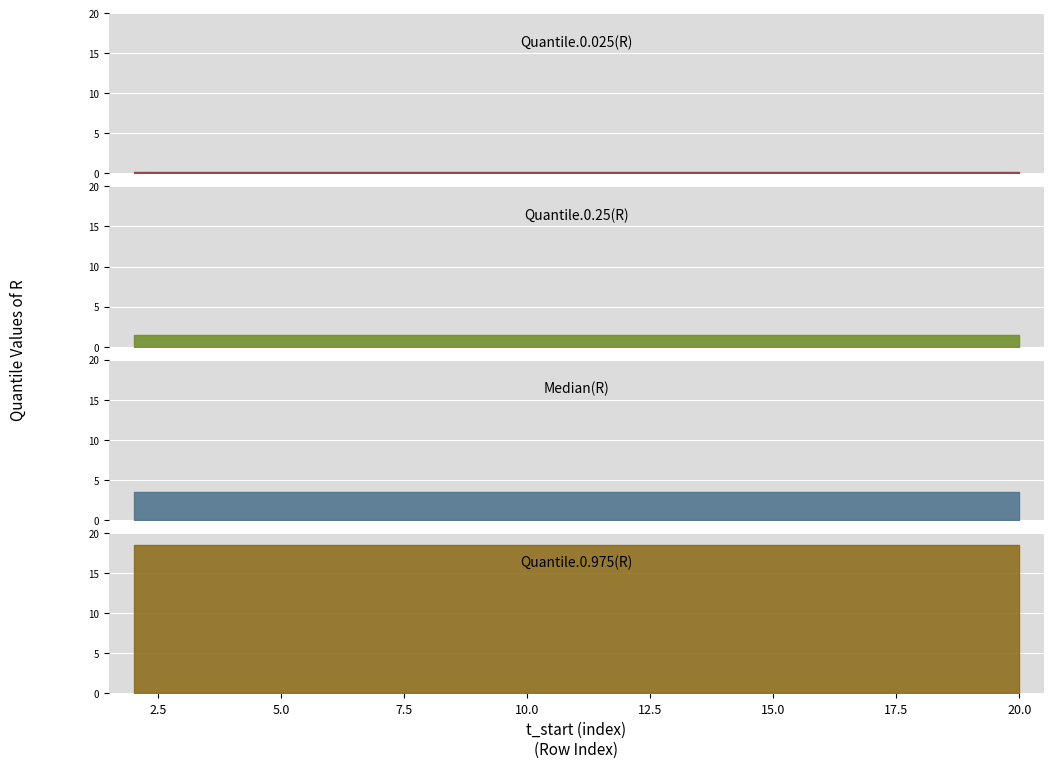

True or false: Quantile.0.025(R) and Quantile.0.25(R) cross at least once.

False